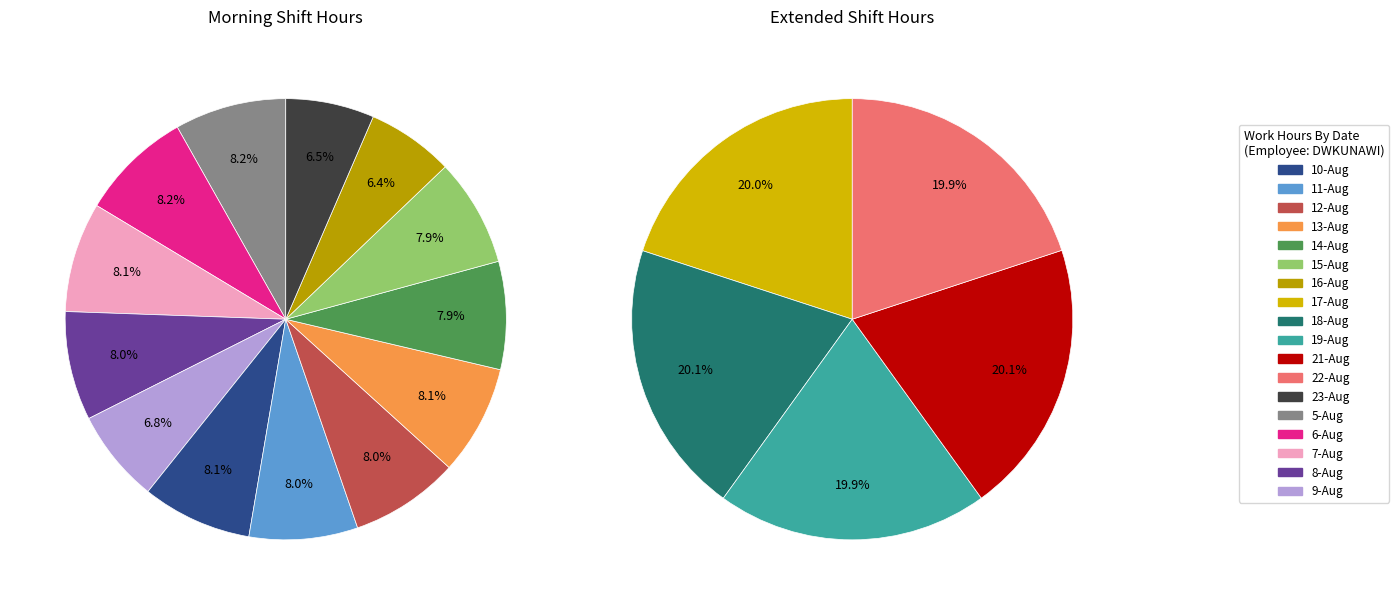

True or false: 19-Aug accounts for 9% of the total.

False